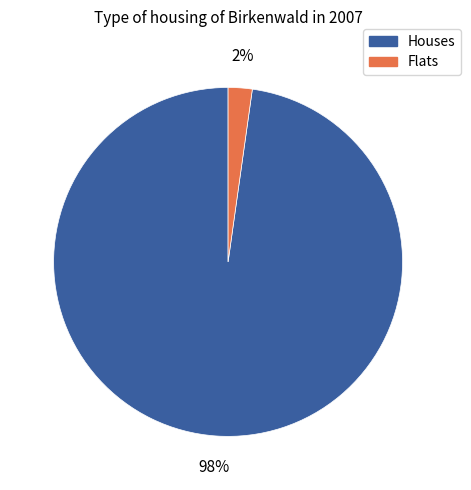

To the nearest percent, what is the difference between the largest and smallest slice percentages?

96%